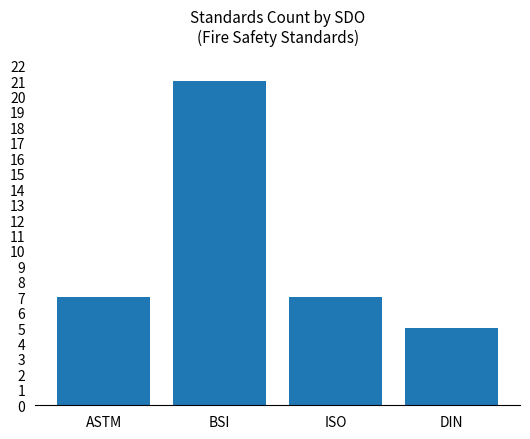

What value does the data have at ASTM?

7